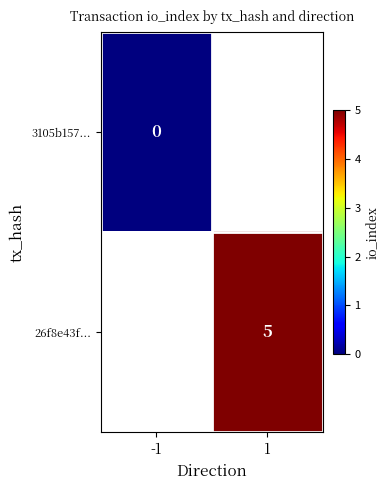

True or false: 26f8e43f... has a value of 8 at 1.

False